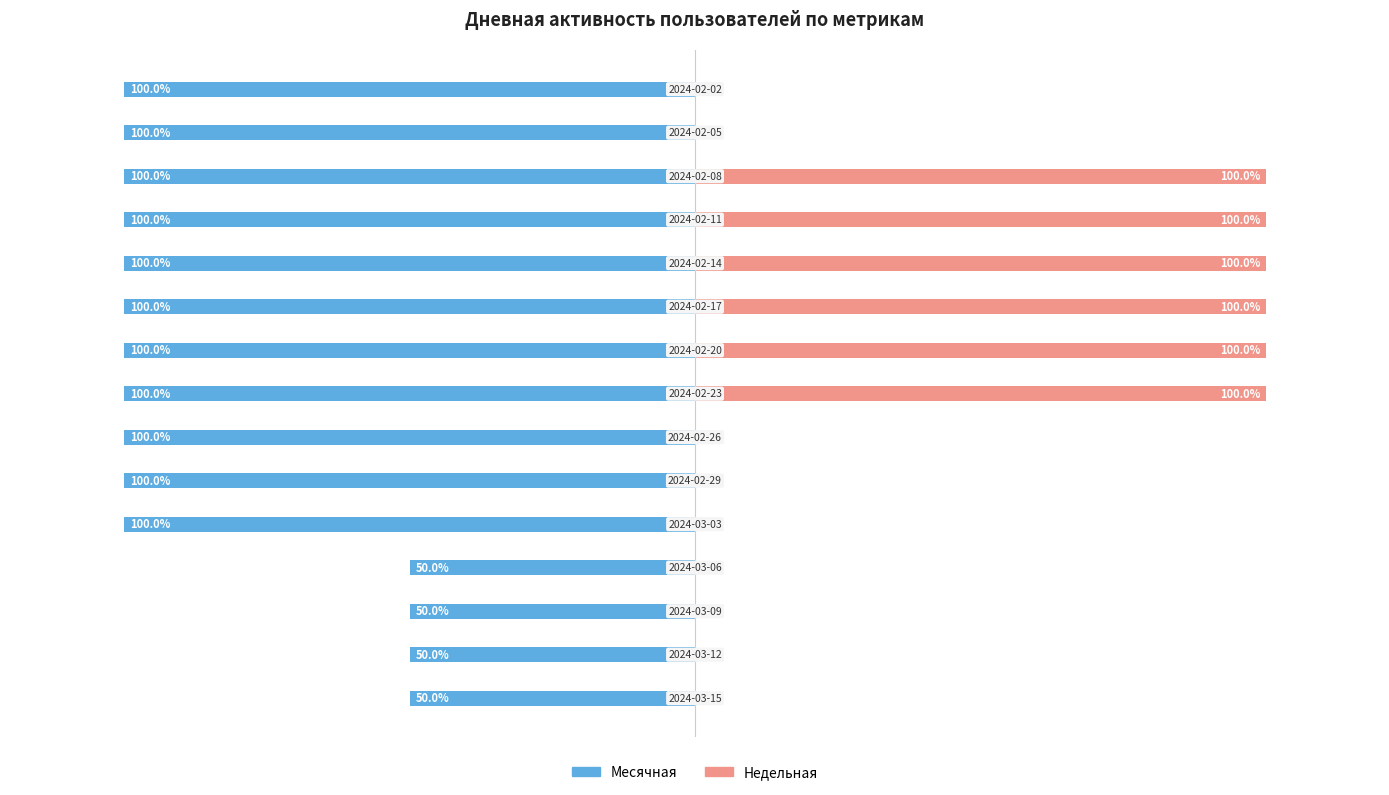

List the series in order of their overall mean, lowest first.

Месячная, Недельная